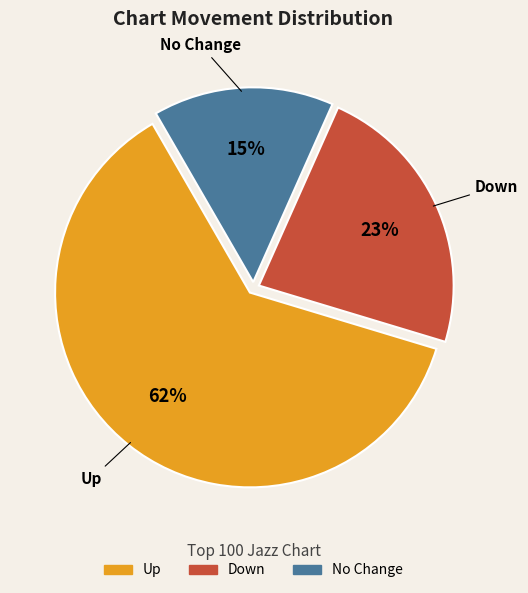

Is there a majority slice in this chart?

Yes